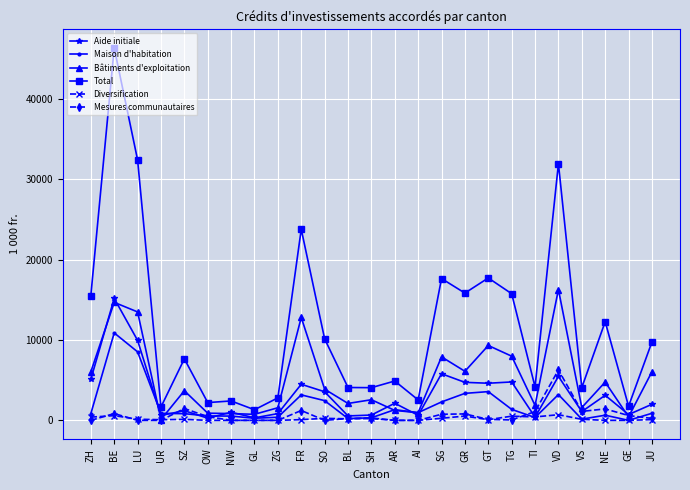

The Aide initiale series shows 15519.1 at LU. True or false?

False